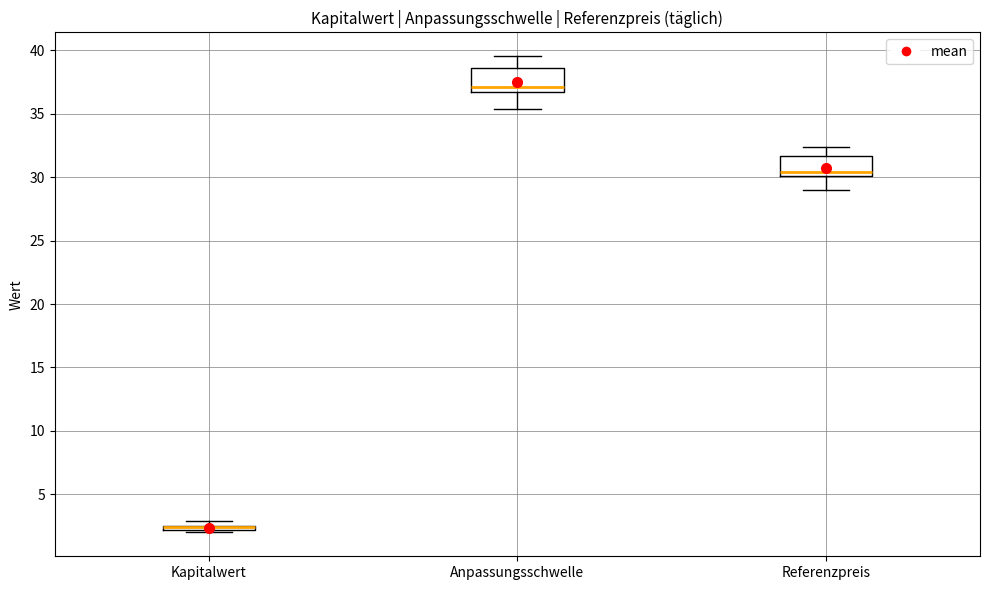

Where is the upper edge of the box for Kapitalwert on the y-axis? The values are not printed on the chart, so give them approximately, as read against the axis.

2.5